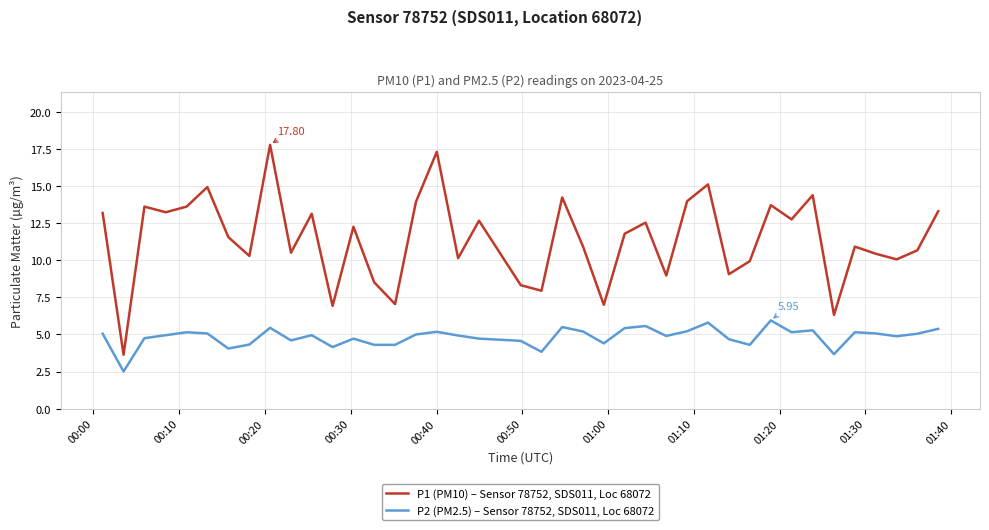

True or false: P1 (PM10) – Sensor 78752, SDS011, Loc 68072 has more than 1 points higher than both neighbors.

True